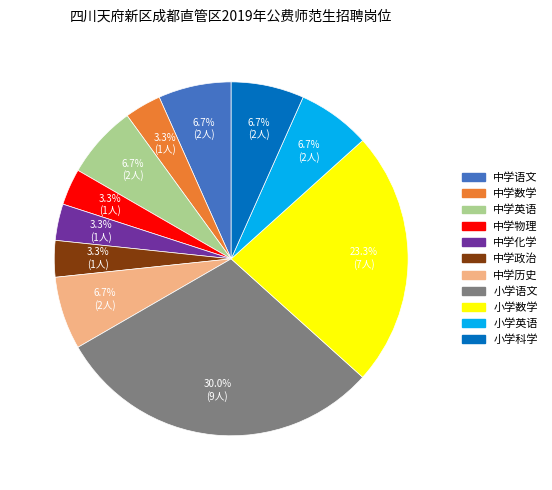

Between 中学政治 and 小学英语, which is larger?

小学英语